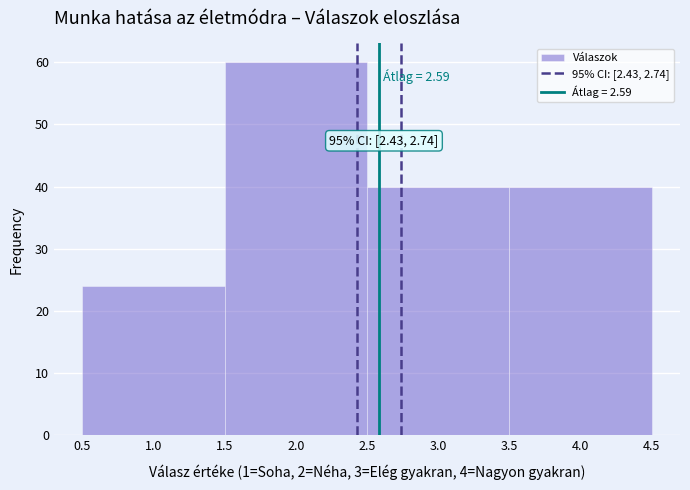

Which range on the x-axis has the tallest bar?

1.5 to 2.5